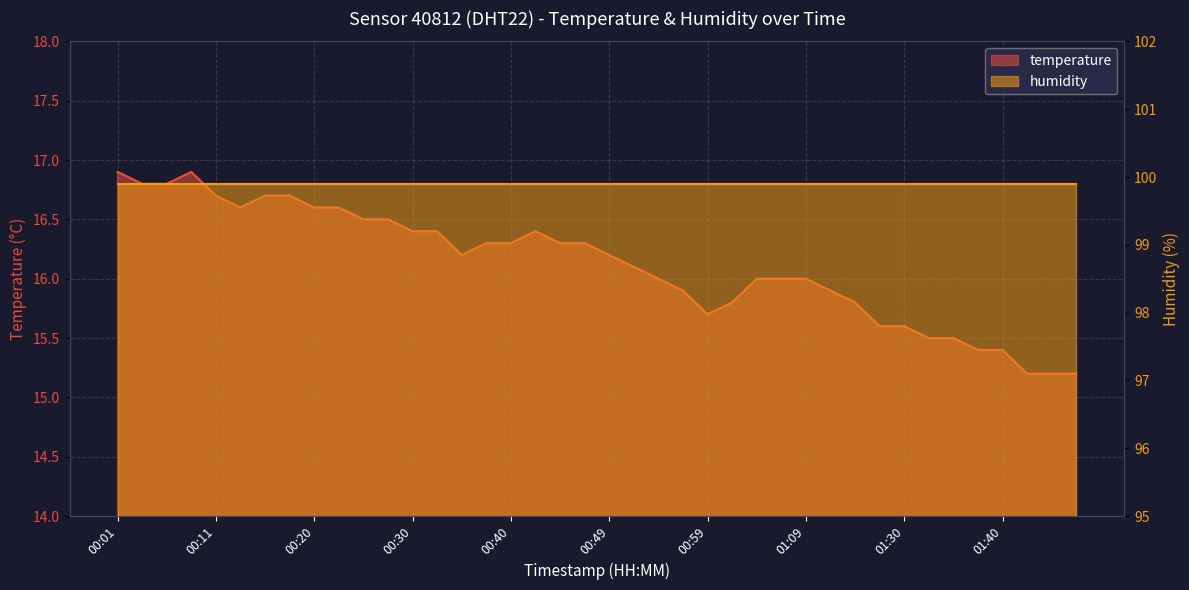

Which category has the lowest value across all series?

01:43